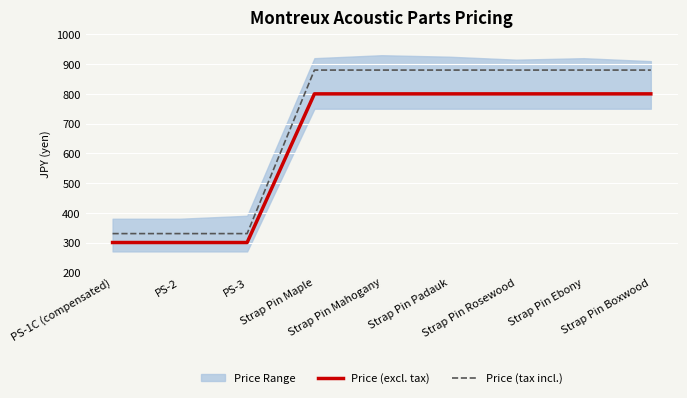

What is the label of the 1st point from the left?

PS-1C (compensated)